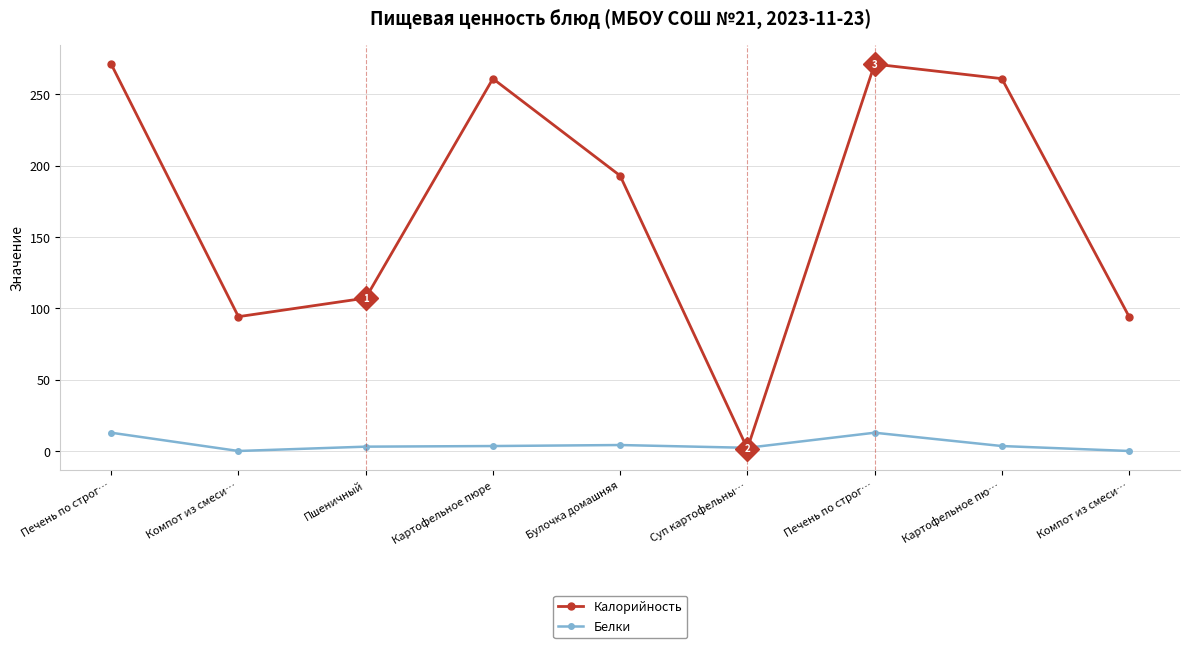

In Белки, how many points are lower than both neighbors (excluding endpoints)?

2